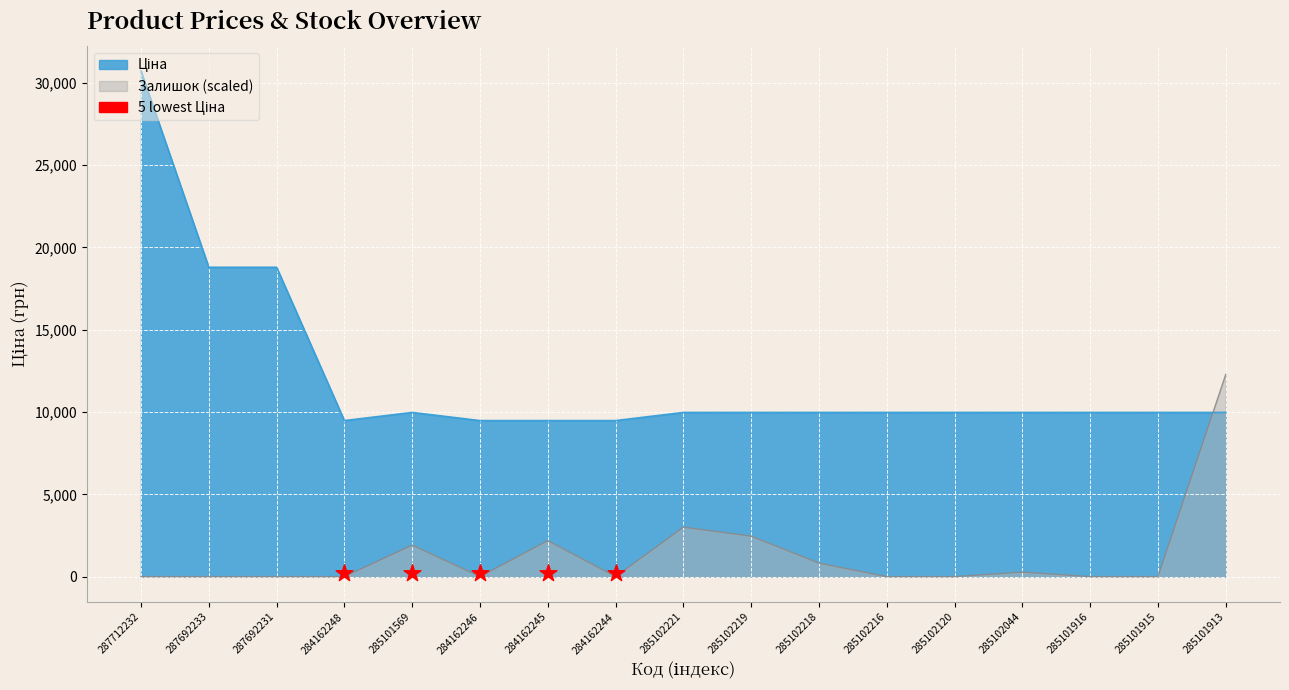

Which series has the largest Y range (max minus min)?

Ціна